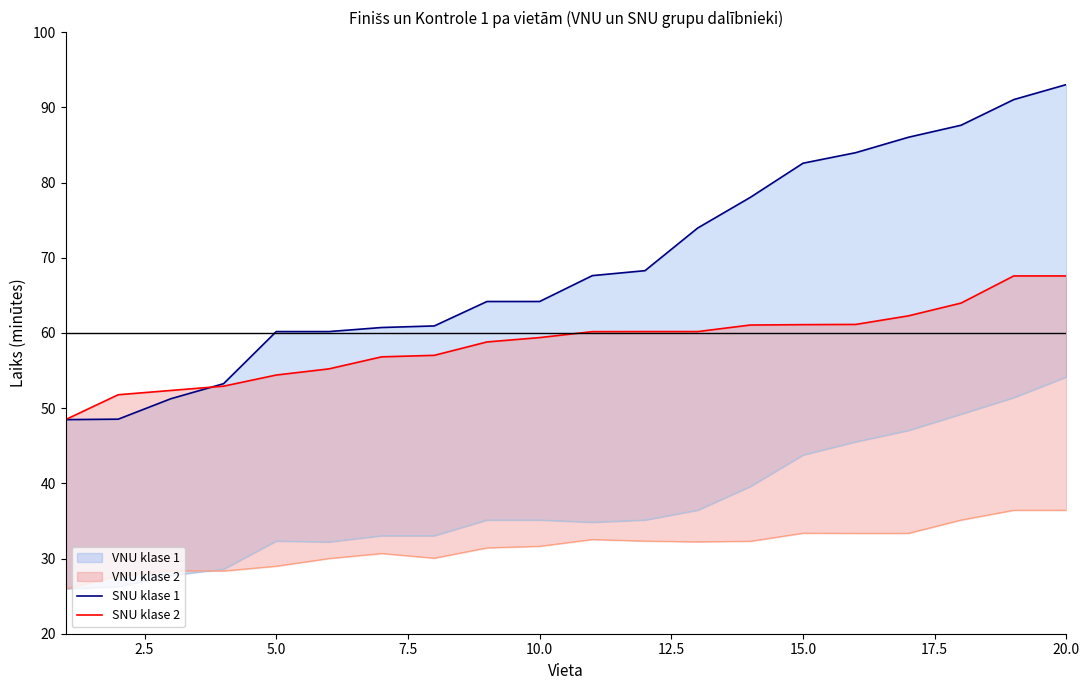

True or false: VNU class 2 has a value of 15.5 at 7.5.

False